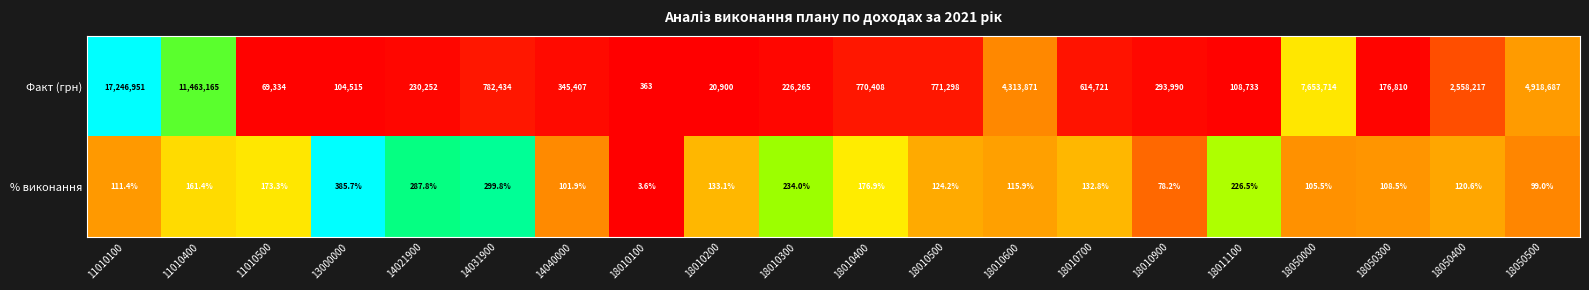

Which series changed the most between 18010600 and 18010900?

Факт (грн)